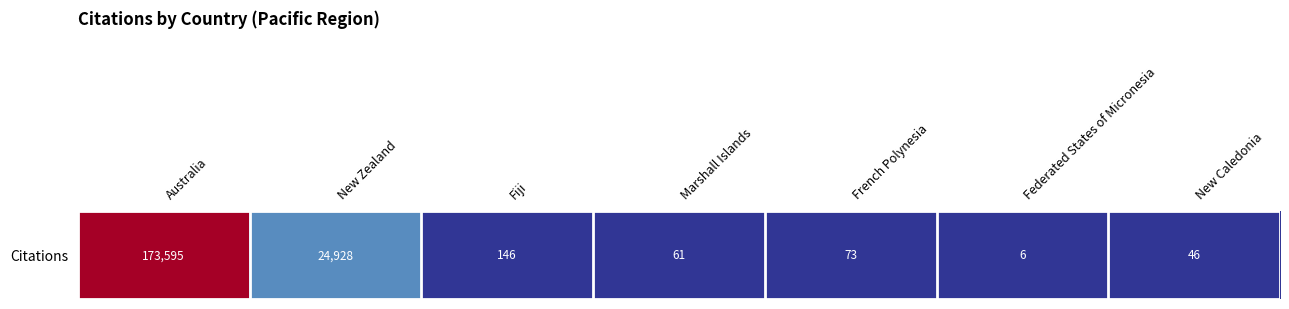

Reading left to right, transcribe all the data shown in this chart.

Australia=173595	New Zealand=24928	Fiji=146	Marshall Islands=61	French Polynesia=73	Federated States of Micronesia=6	New Caledonia=46